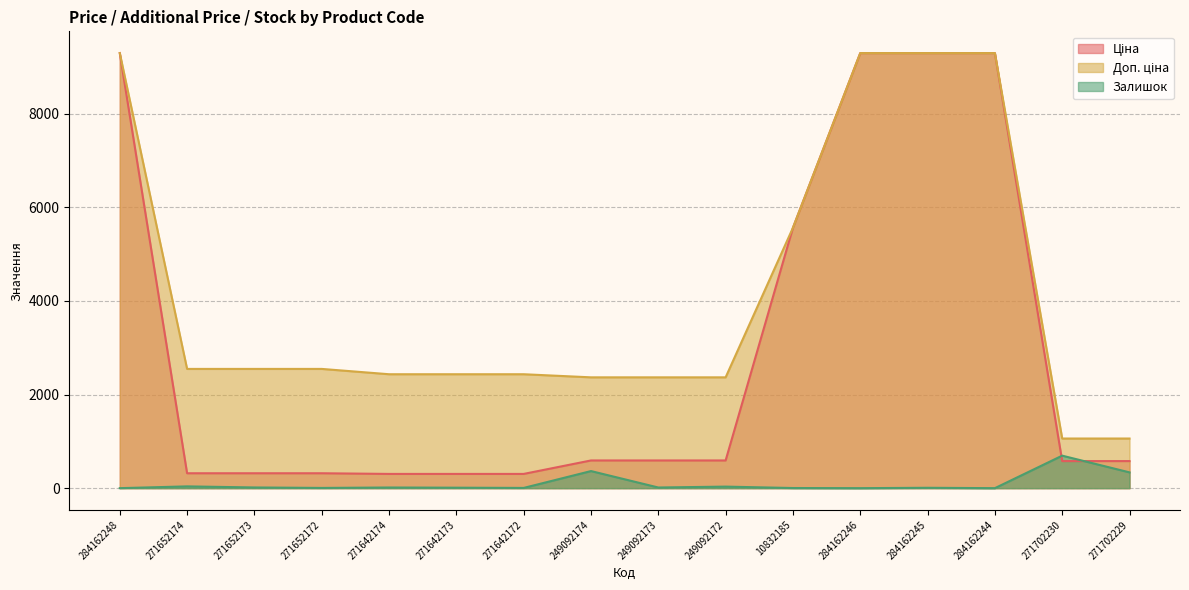

Between 249092174 and 284162245, which series saw the biggest shift?

Ціна